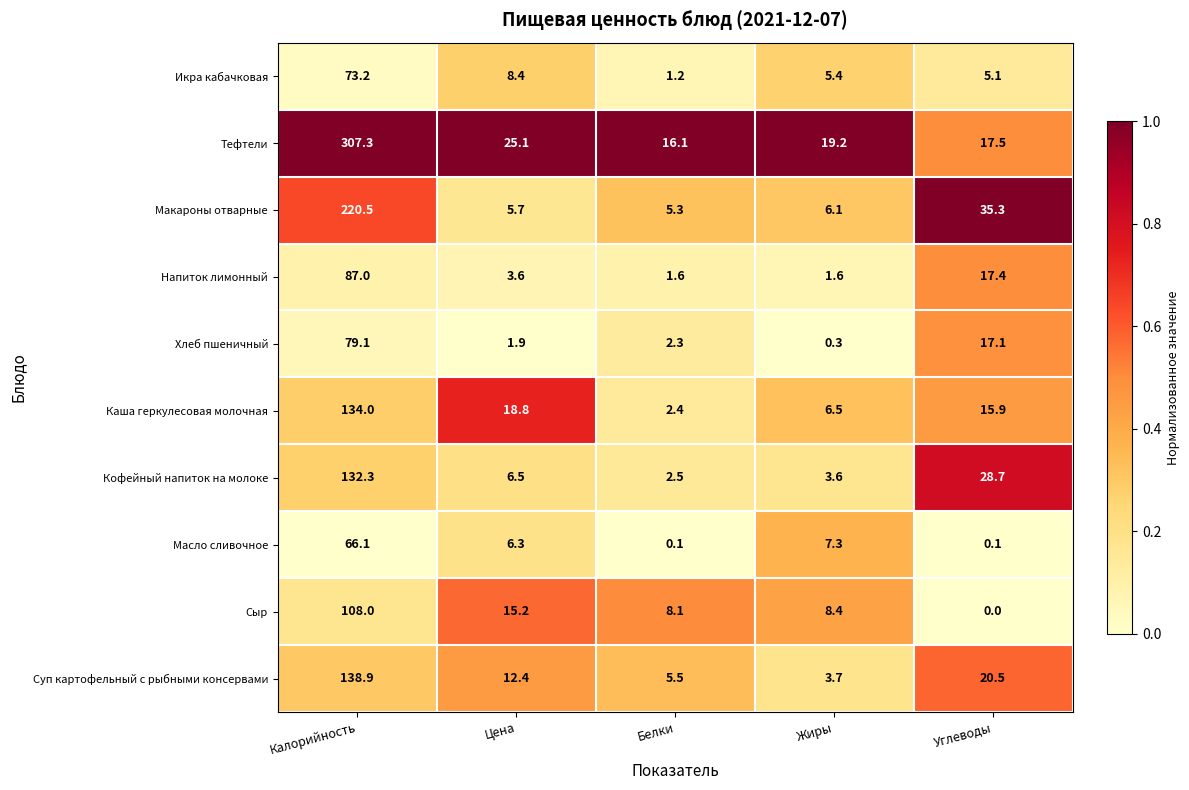

Which category has the highest value across all series?

Калорийность